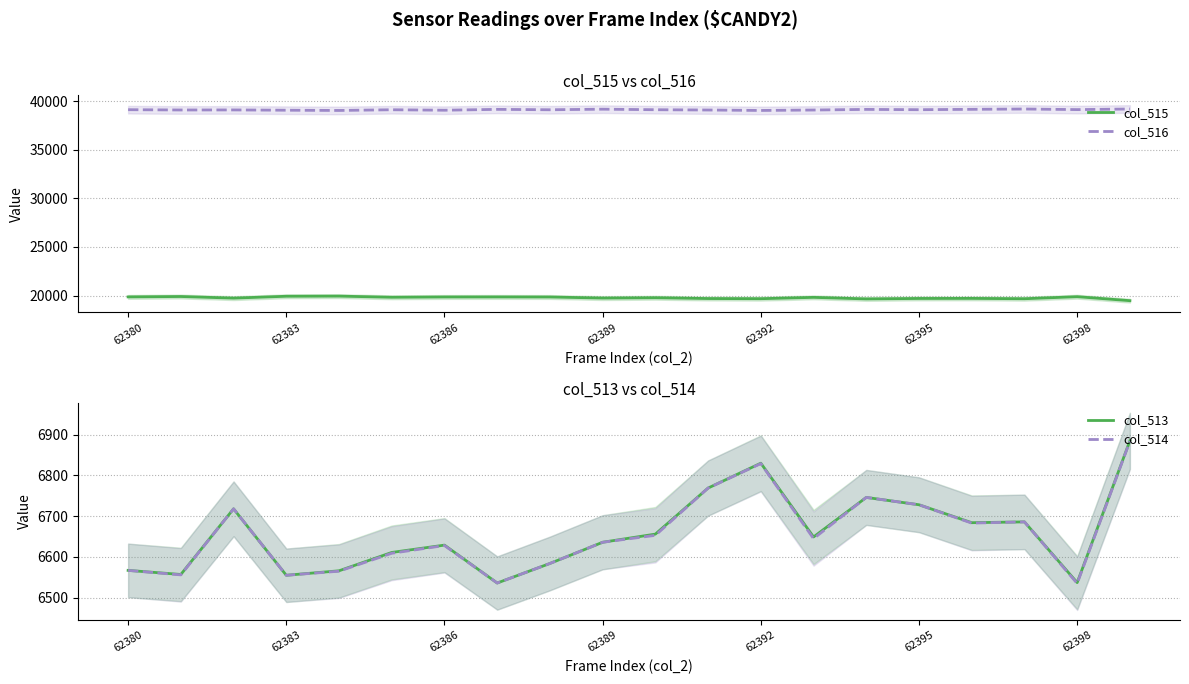

Between 14 and 7, which is larger?

7